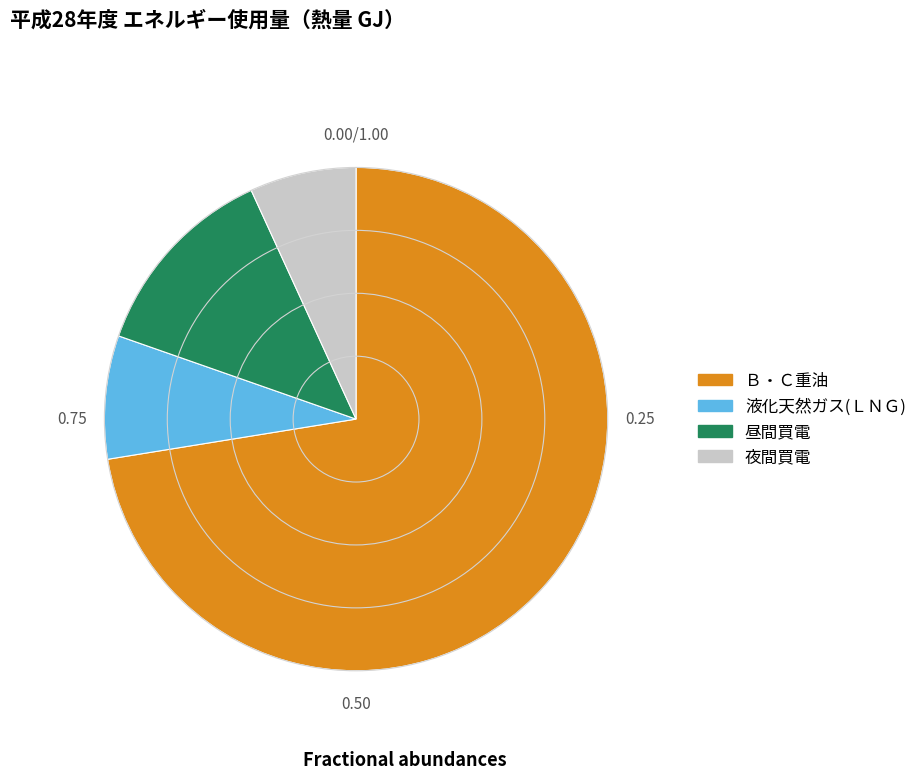

The 夜間買電 slice represents 7% of the pie. True or false?

True